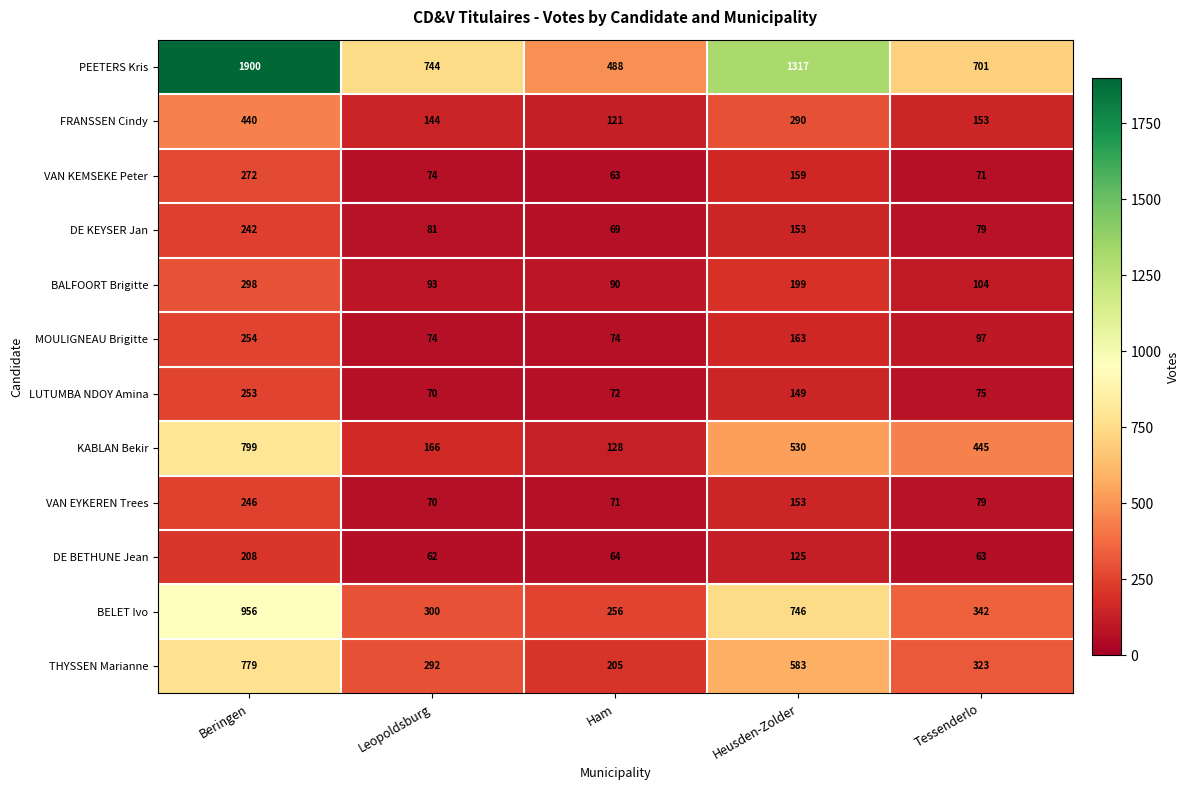

Between Heusden-Zolder and Tessenderlo, which series saw the biggest shift?

PEETERS Kris